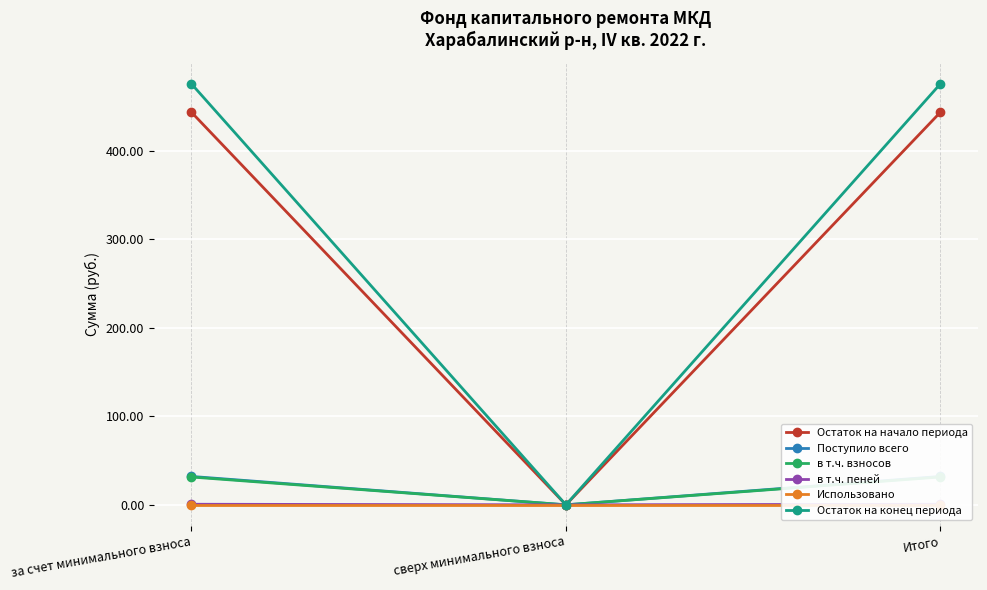

What is the difference between the в т.ч. пеней values at сверх минимального взноса and Итого?

0.7